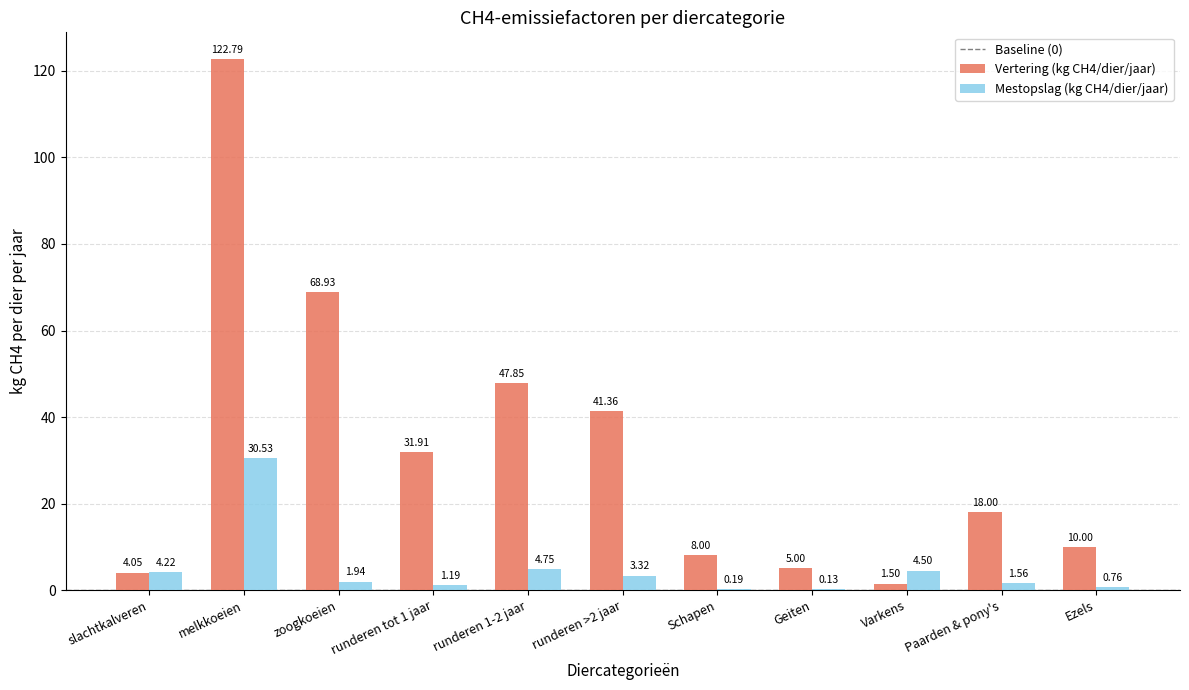

Between runderen tot 1 jaar and runderen 1-2 jaar, which series saw the biggest shift?

Vertering (kg CH4/dier/jaar)